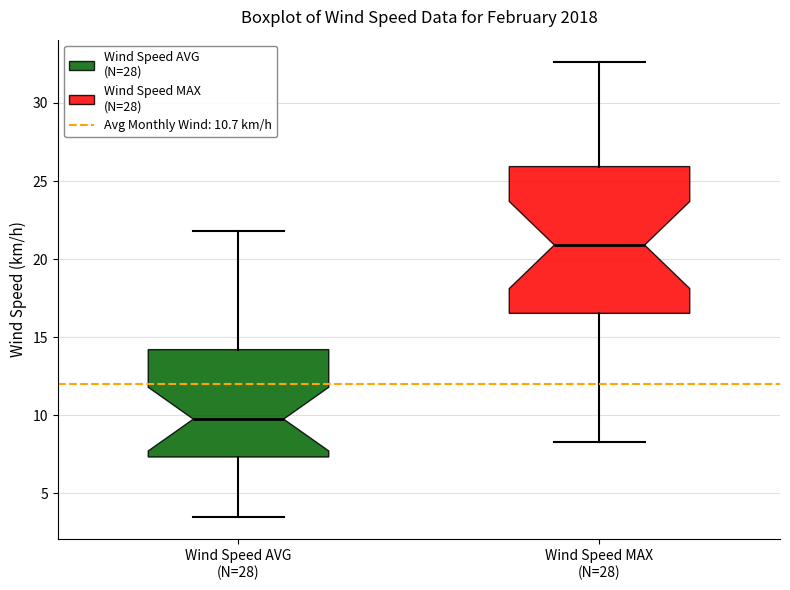

Which box is the tallest, from its lower edge to its upper edge?

Wind Speed MAX (N=28)